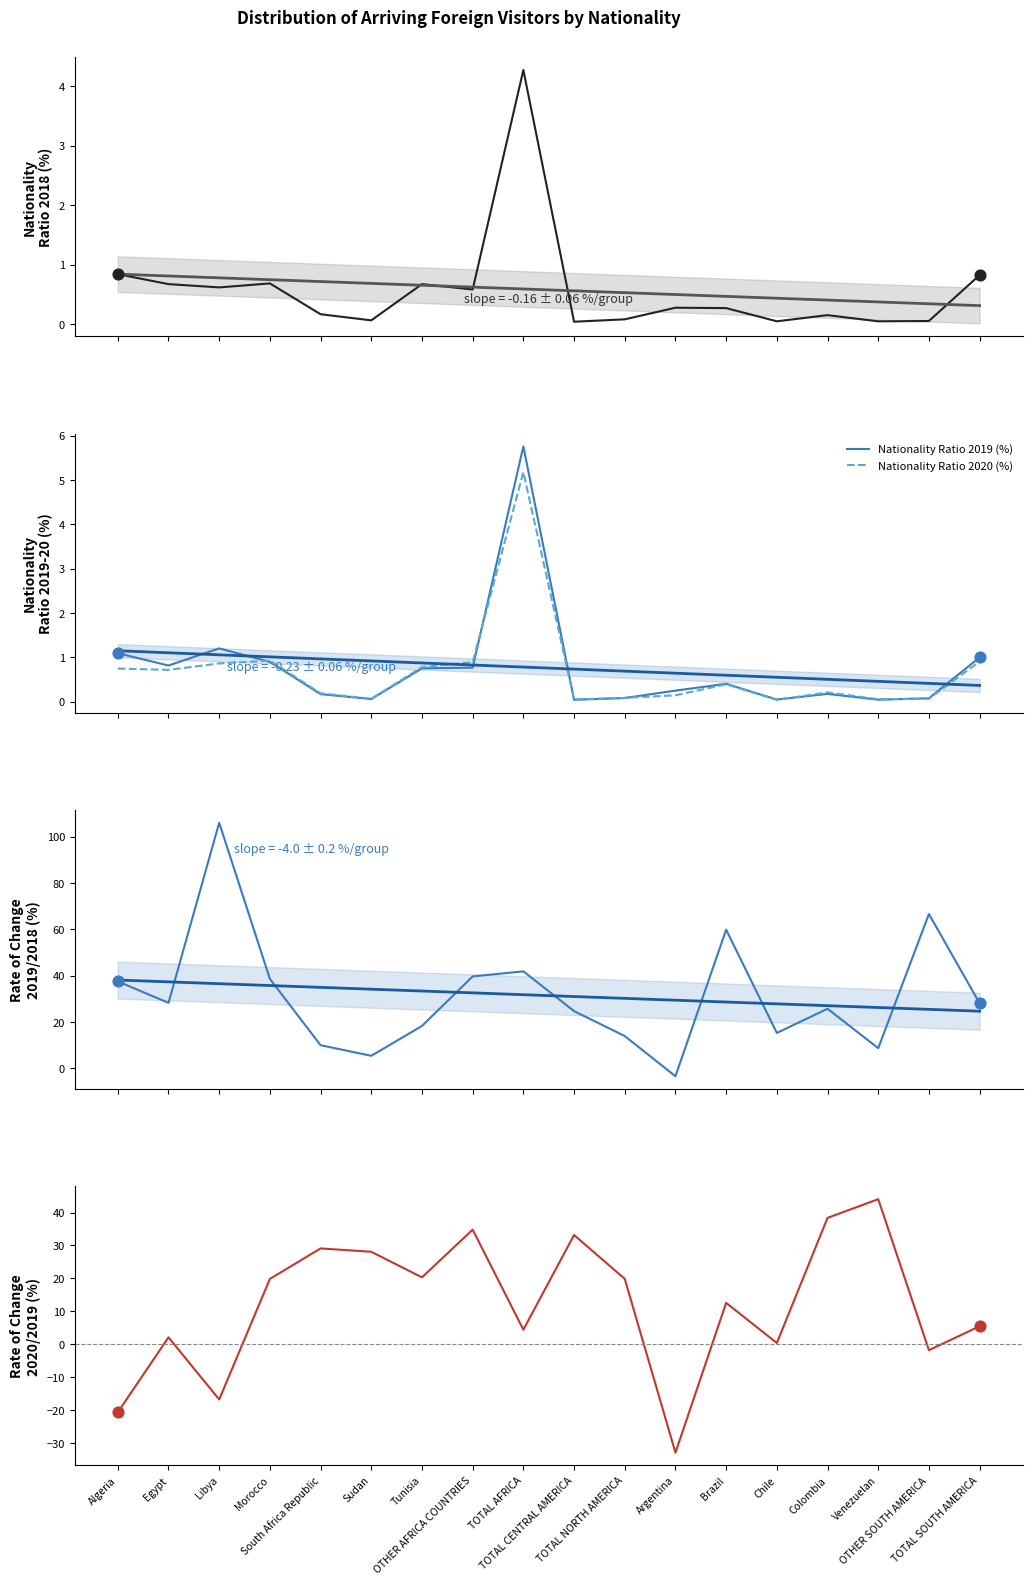

Which series has the widest spread of Y values?

Rate of Change 2019/2018 (%)